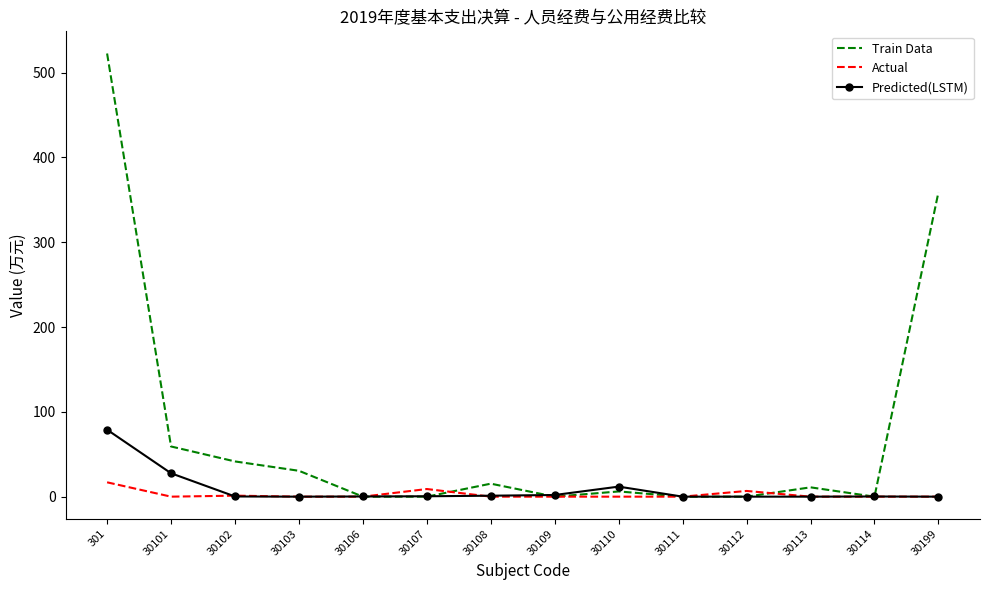

What is the greatest value displayed?

522.6